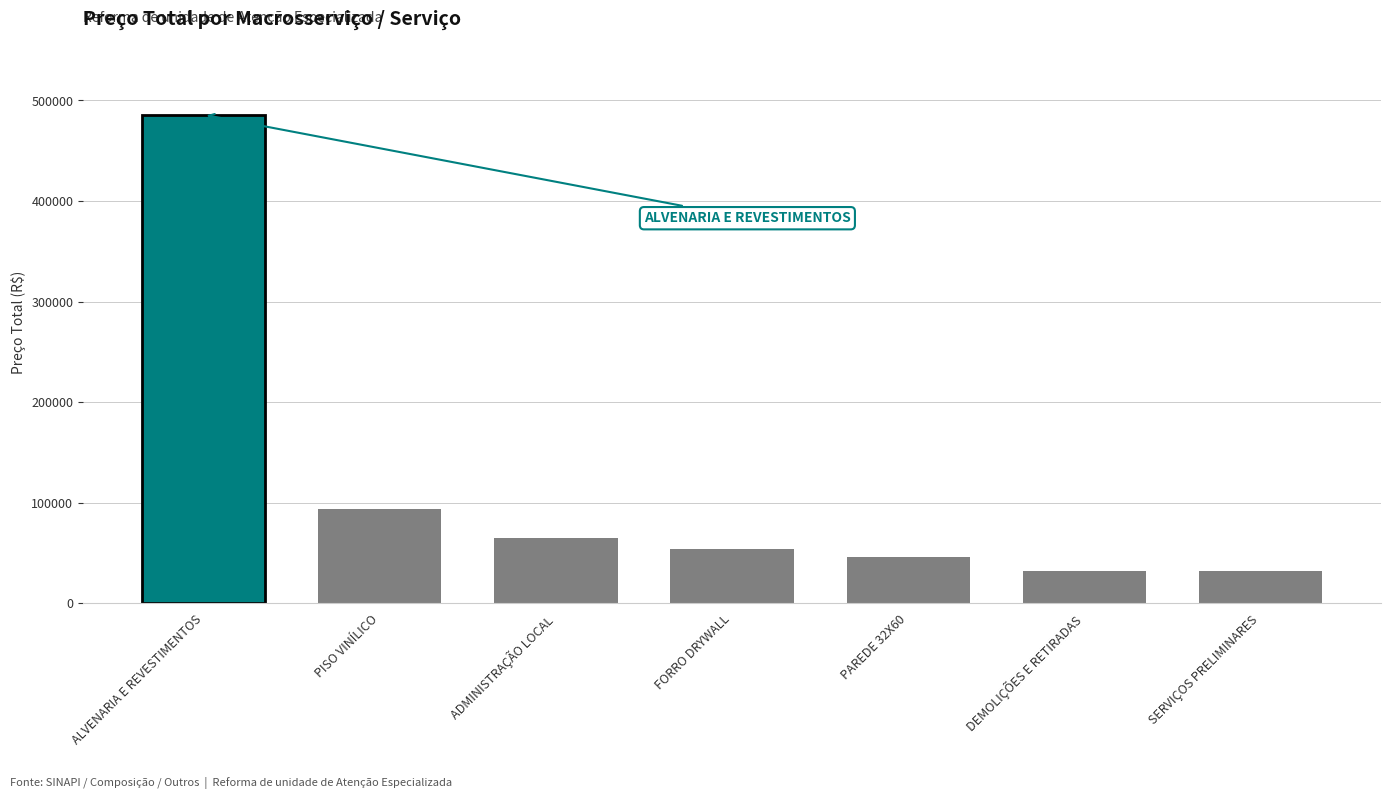

What is the maximum value shown in the chart?

485741.7